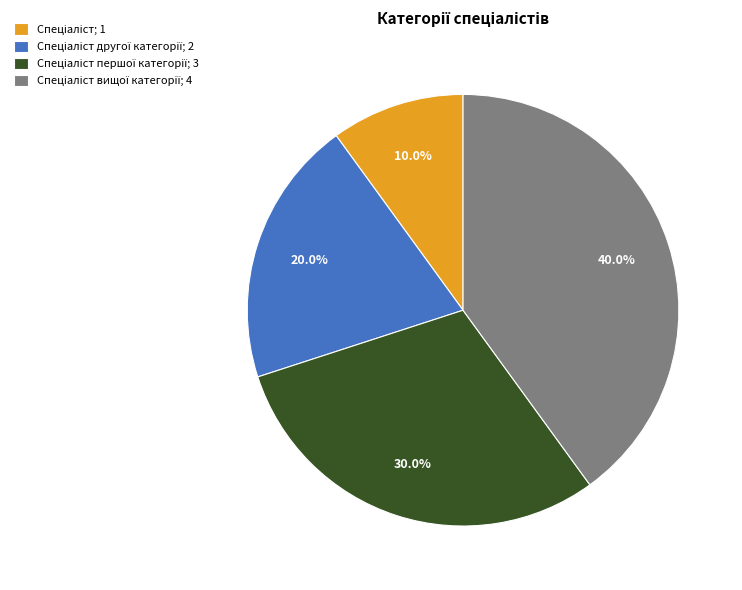

Does any single category account for the majority?

No